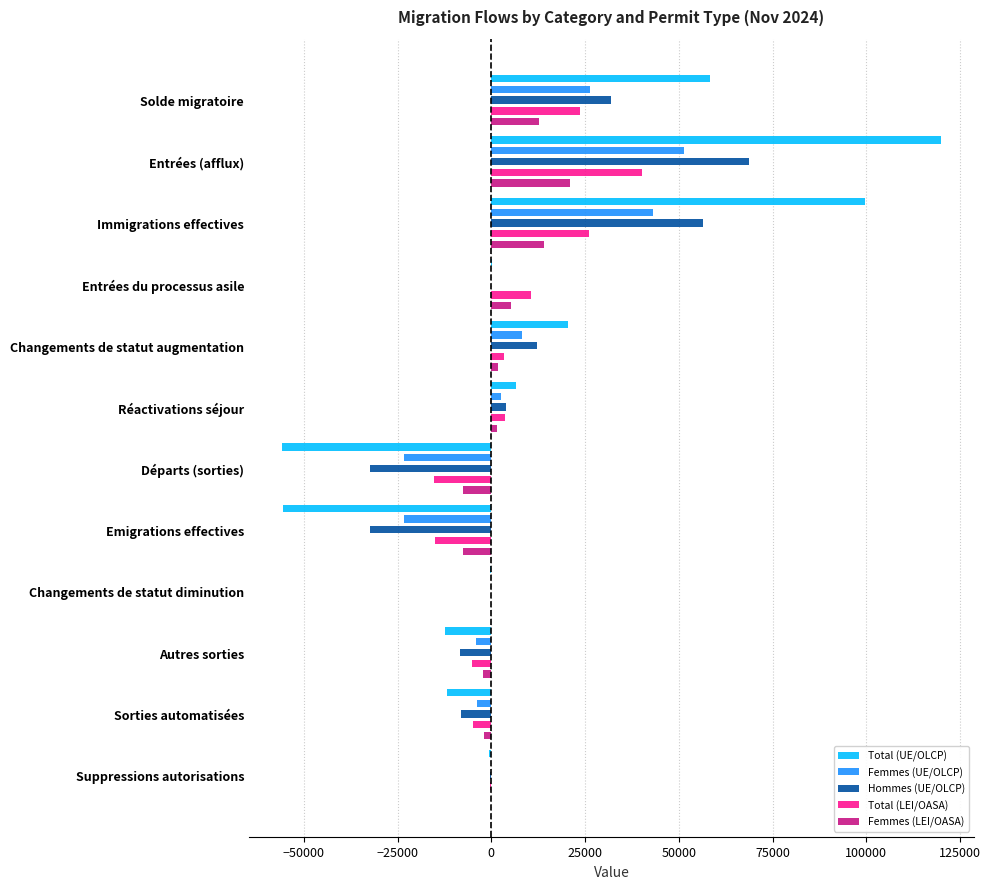

Count the number of data series in this chart.

5